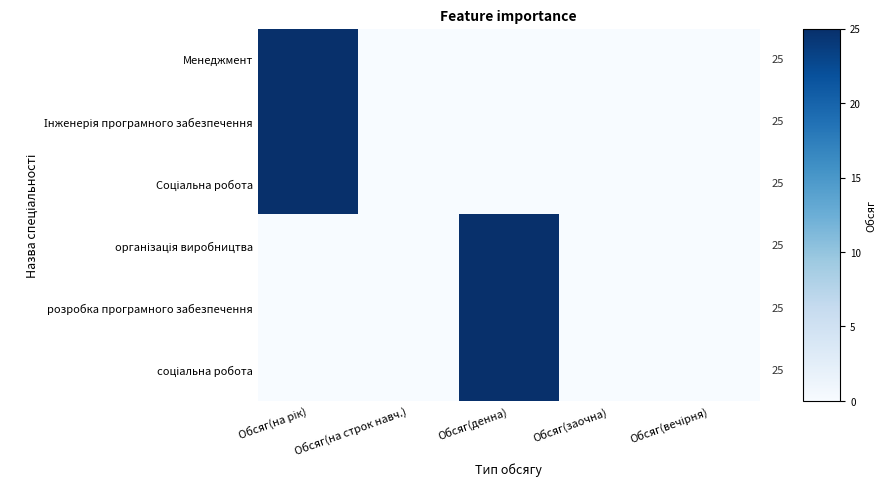

The value of Інженерія програмного забезпечення at Обсяг(заочна) is -8. True or false?

False